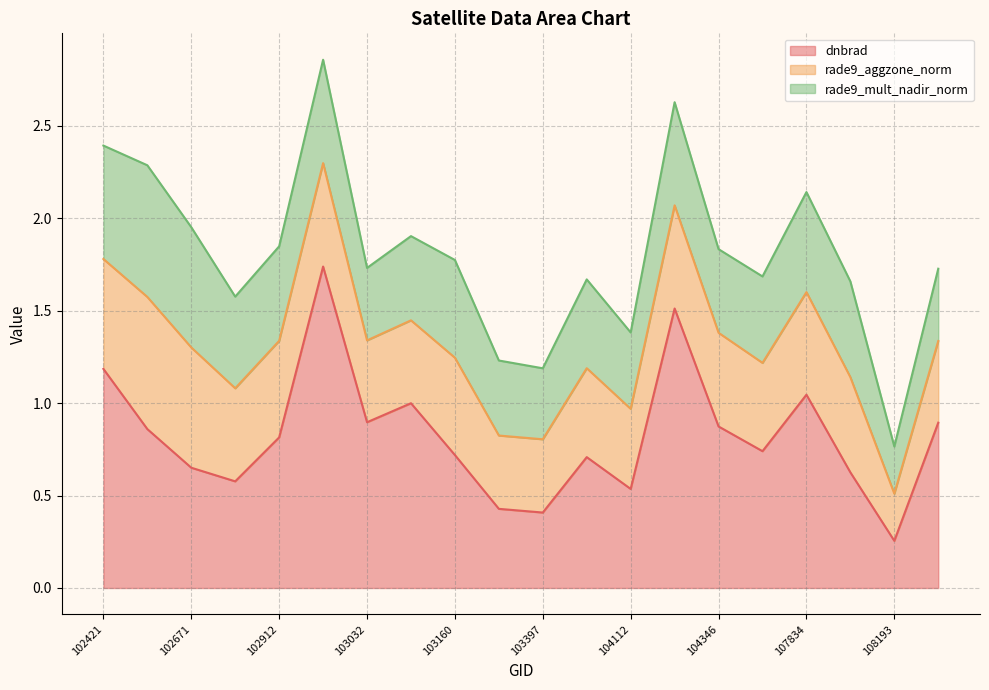

What is the lowest value of the rade9_aggzone_norm series?

0.3